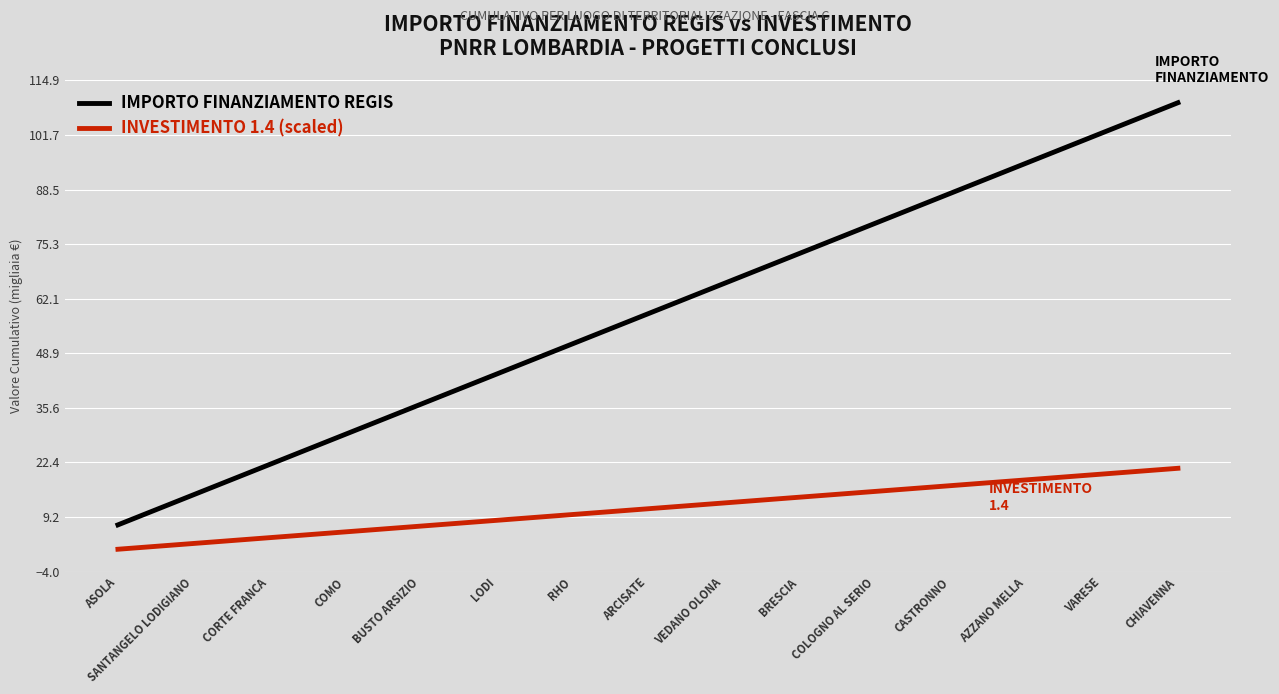

Which series changed the most between BUSTO ARSIZIO and CASTRONNO?

IMPORTO FINANZIAMENTO REGIS